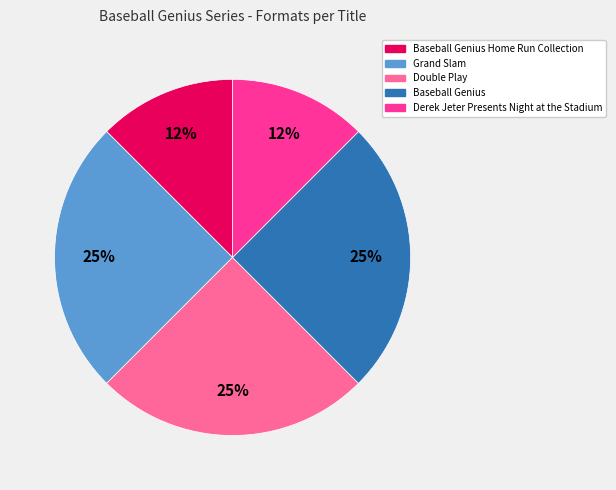

Does any single category account for the majority?

No